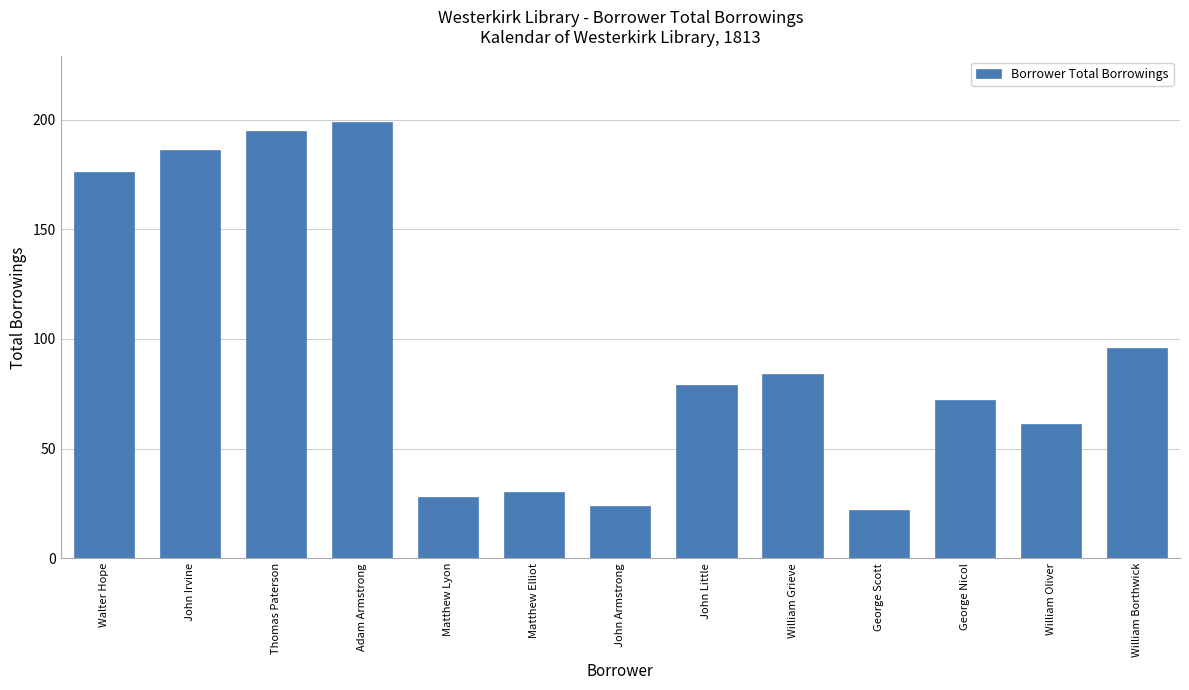

What is the minimum value shown in the chart?

22